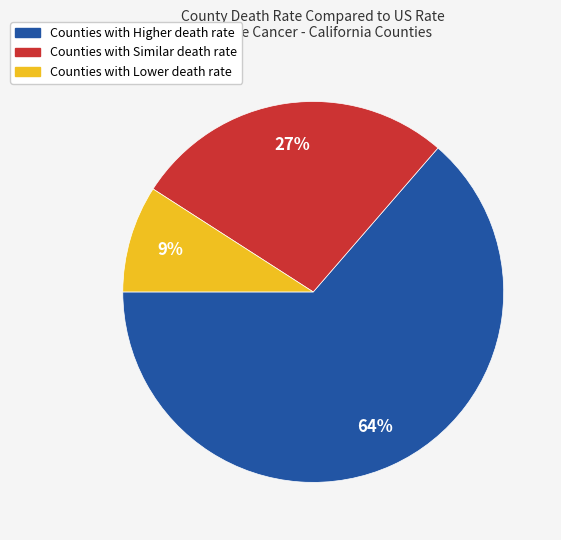

To the nearest percent, what is the average slice percentage?

33%